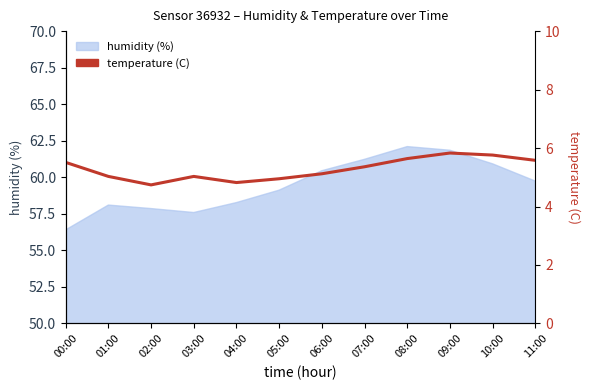

What is the ratio of the value at 08:00 to the value at 06:00?

1.1